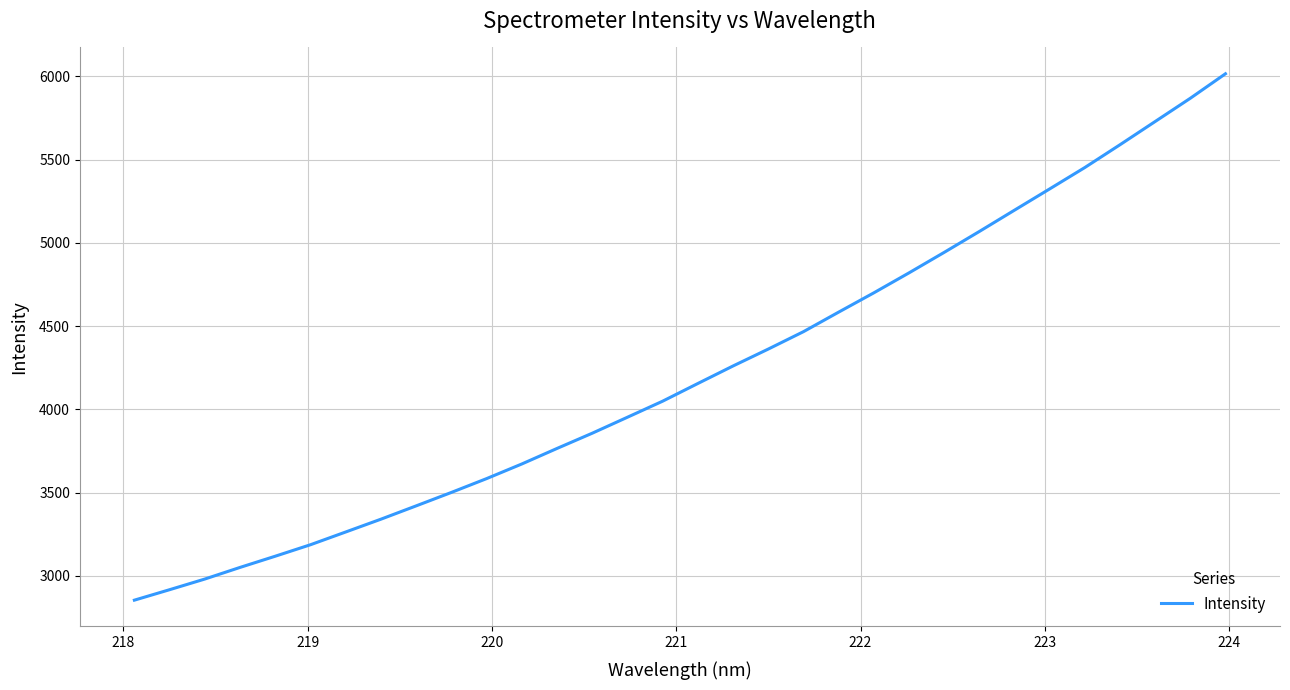

What is the difference between the maximum and minimum values?

3161.2